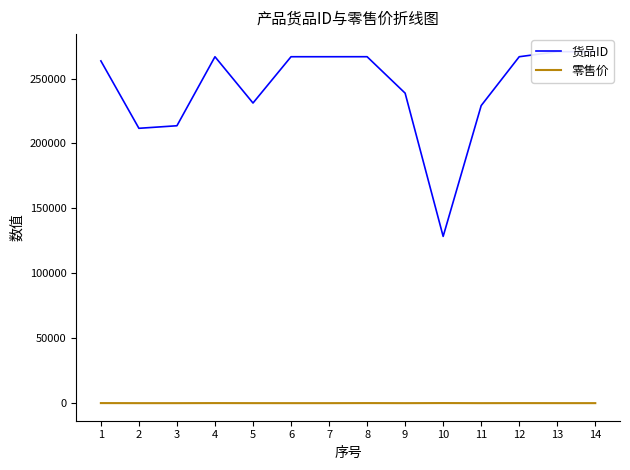

What is the difference between the 货品ID values at 14 and 7?

3883